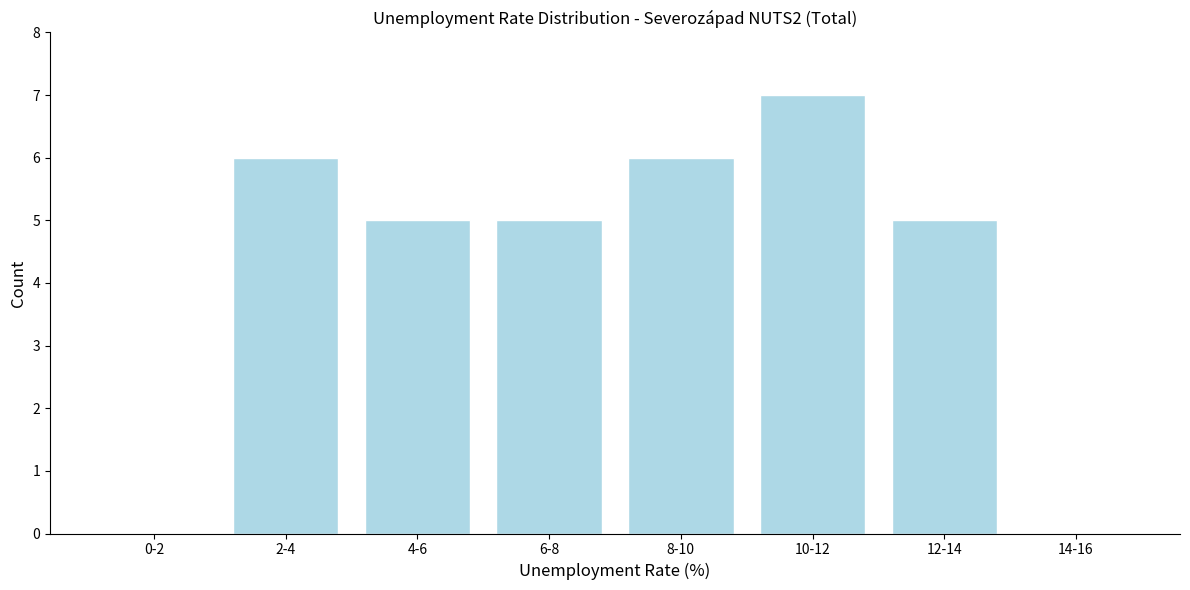

Reading left to right, transcribe all the data shown in this chart.

0-2=0	2-4=6	4-6=5	6-8=5	8-10=6	10-12=7	12-14=5	14-16=0